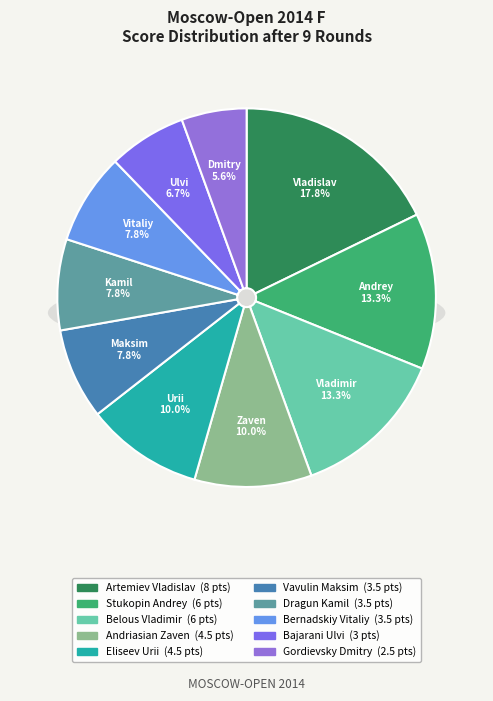

What percentage is the Stukopin Andrey slice, to the nearest percent?

13%